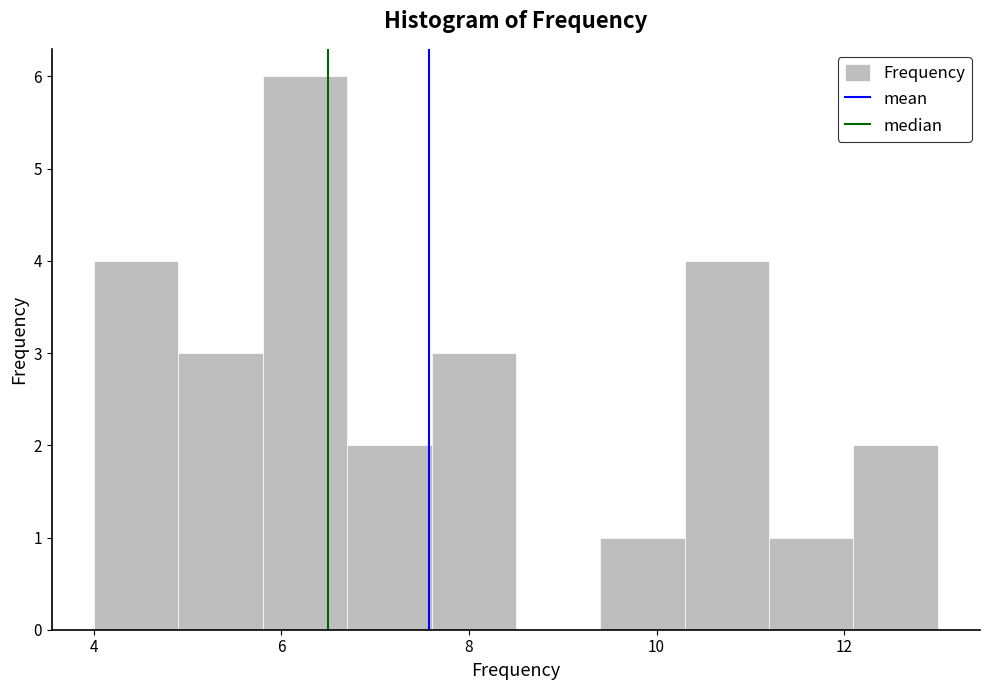

Reading left to right, transcribe this chart: for each bar, give the range it covers on the x-axis and its height. Neither the bar edges nor the heights are printed on the chart, so give them approximately, as read against the axes.

4.0 to 4.9: 4
4.9 to 5.8: 3
5.8 to 6.7: 6
6.7 to 7.6: 2
7.6 to 8.5: 3
8.5 to 9.4: 0
9.4 to 10.3: 1
10.3 to 11.2: 4
11.2 to 12.1: 1
12.1 to 13.0: 2